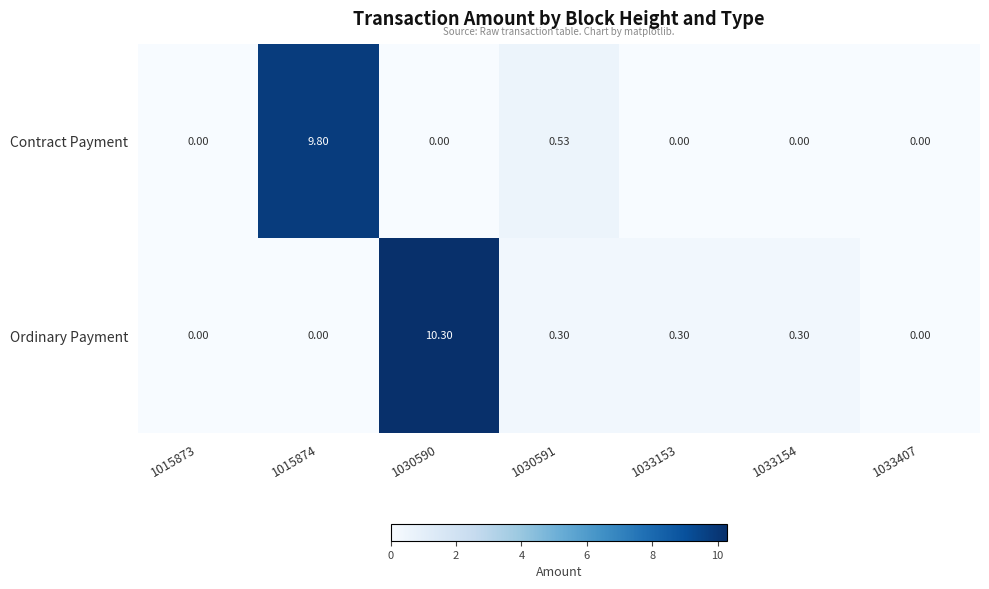

How many data points in Ordinary Payment are above 0?

4